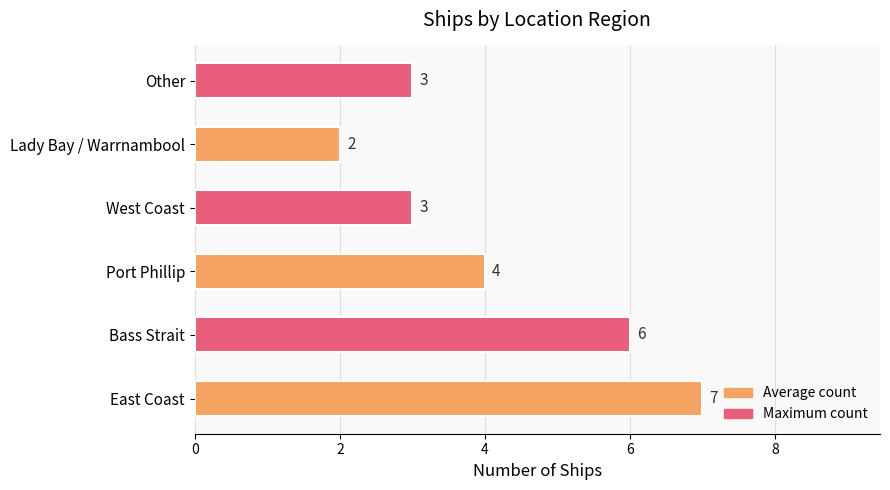

True or false: the data shows 2 at Port Phillip.

False